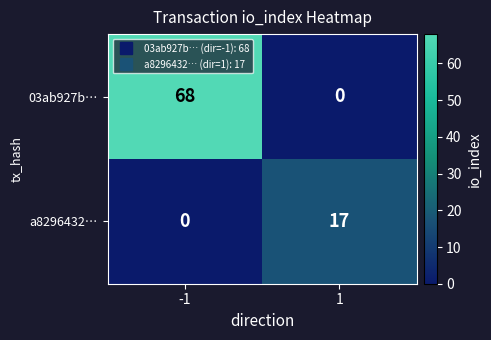

Which series has the largest total across all categories?

03ab927b…